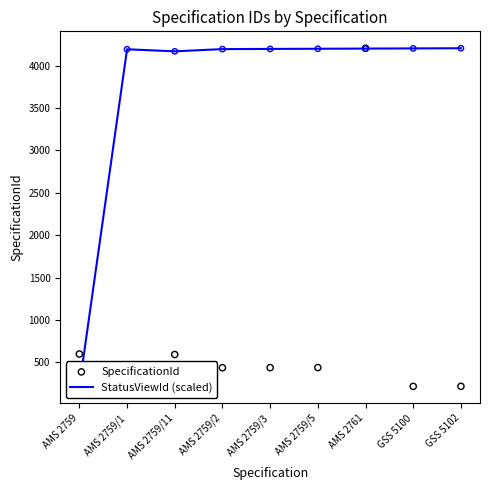

Which series reaches the minimum Y coordinate?

StatusViewId (scaled)